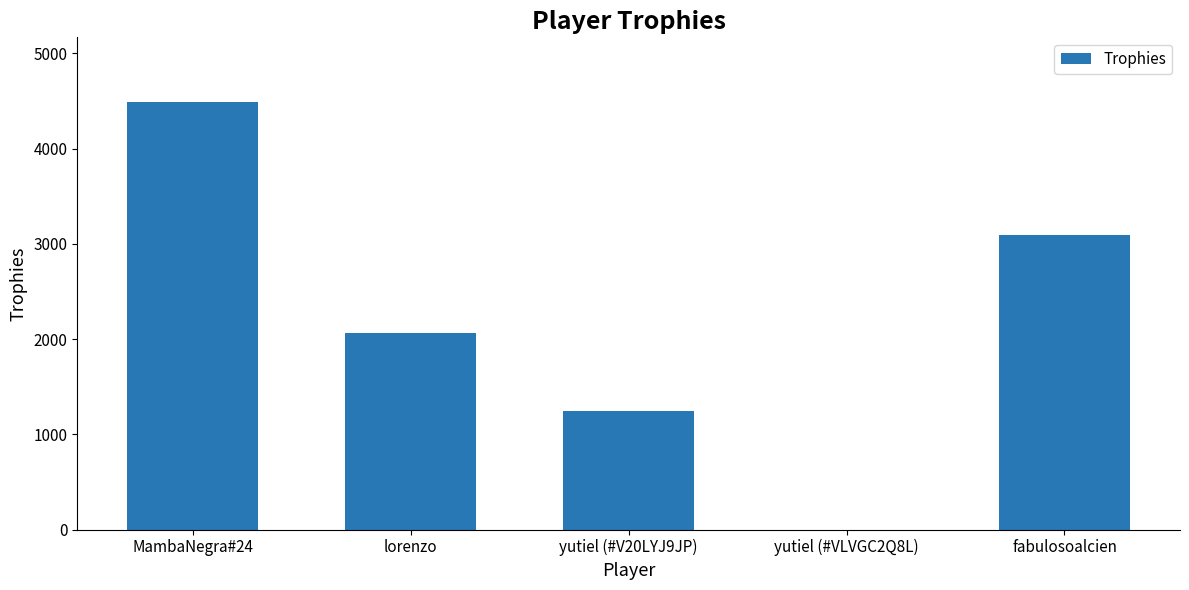

Read the value at lorenzo.

2063